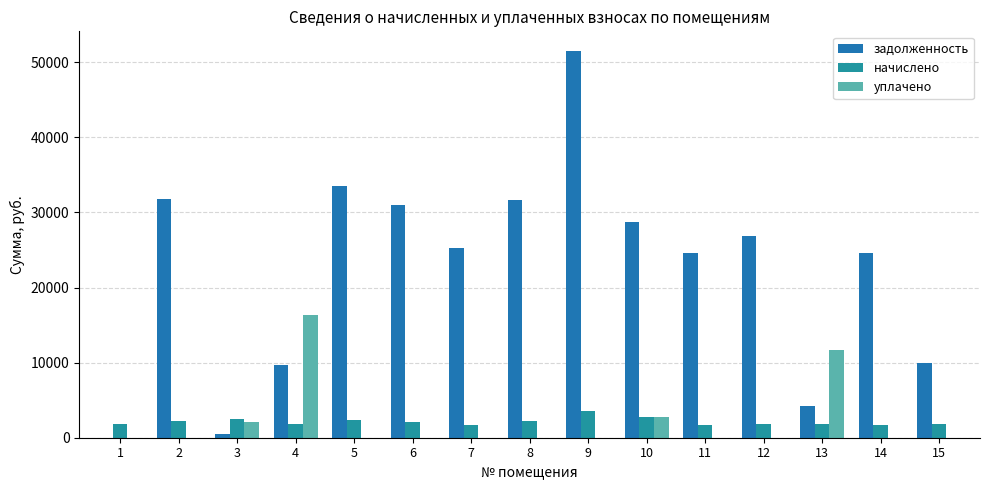

What is the spread (max minus min) of values at 14?

24561.4